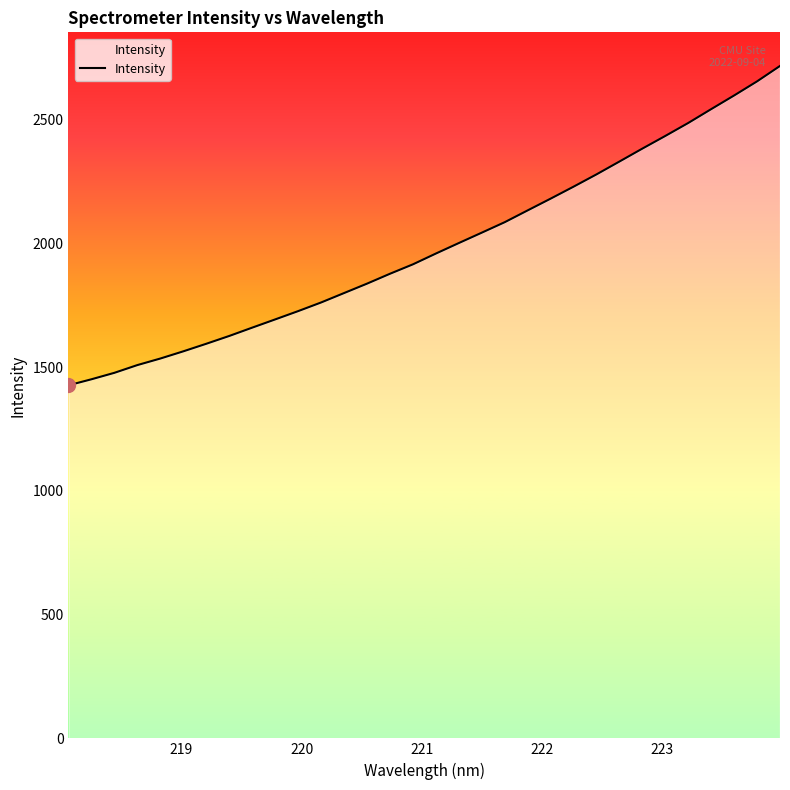

What is the difference between the maximum and minimum values?

1290.1